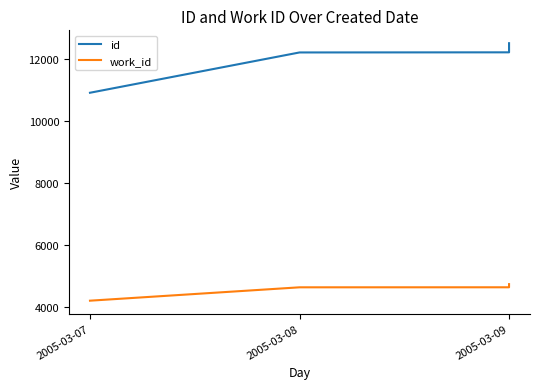

What is the difference between the maximum and minimum values in the work_id series?

533